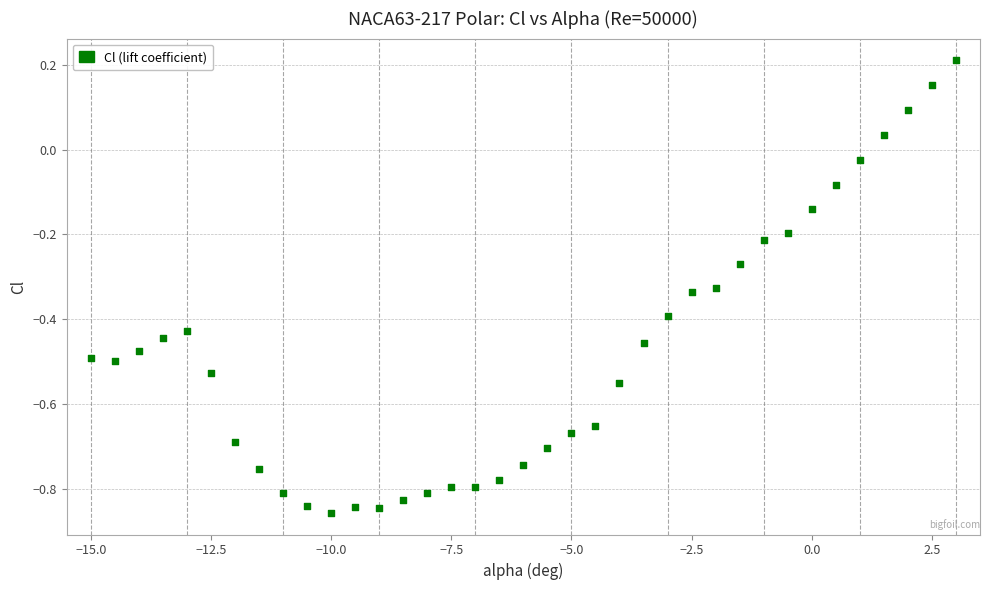

What is the range of Y values (max minus min)?

1.1